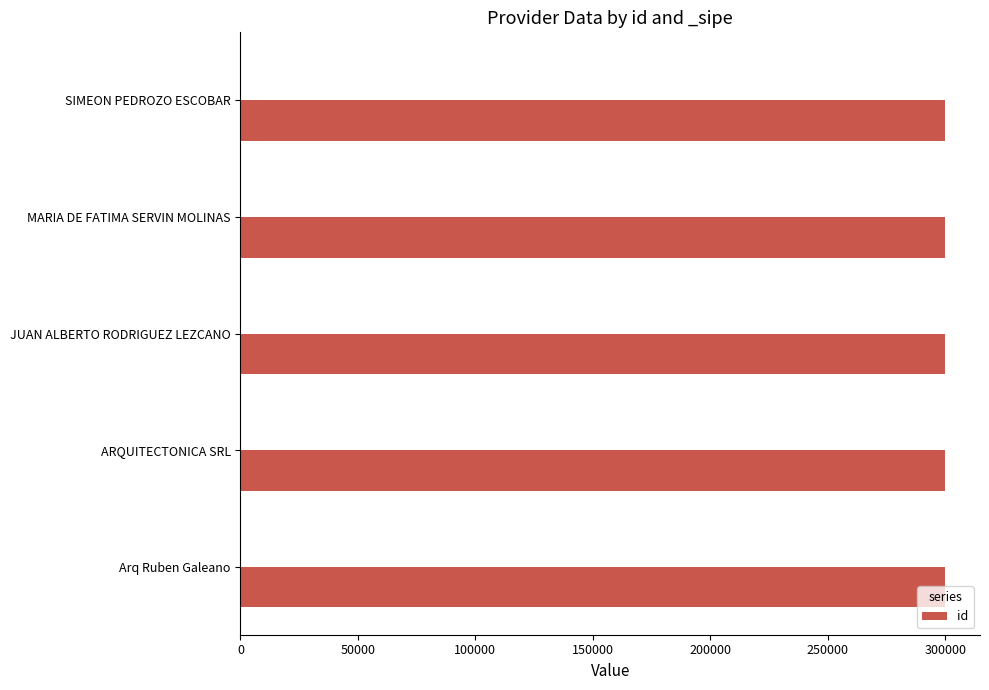

What is the maximum value shown in the chart?

299798